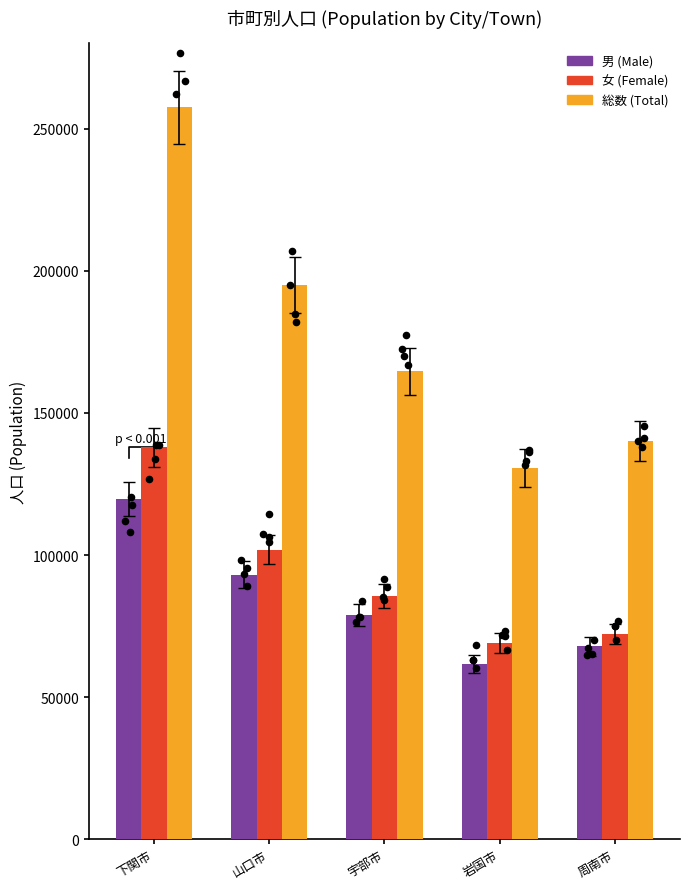

Which series reaches the maximum Y coordinate?

総数 (Total)